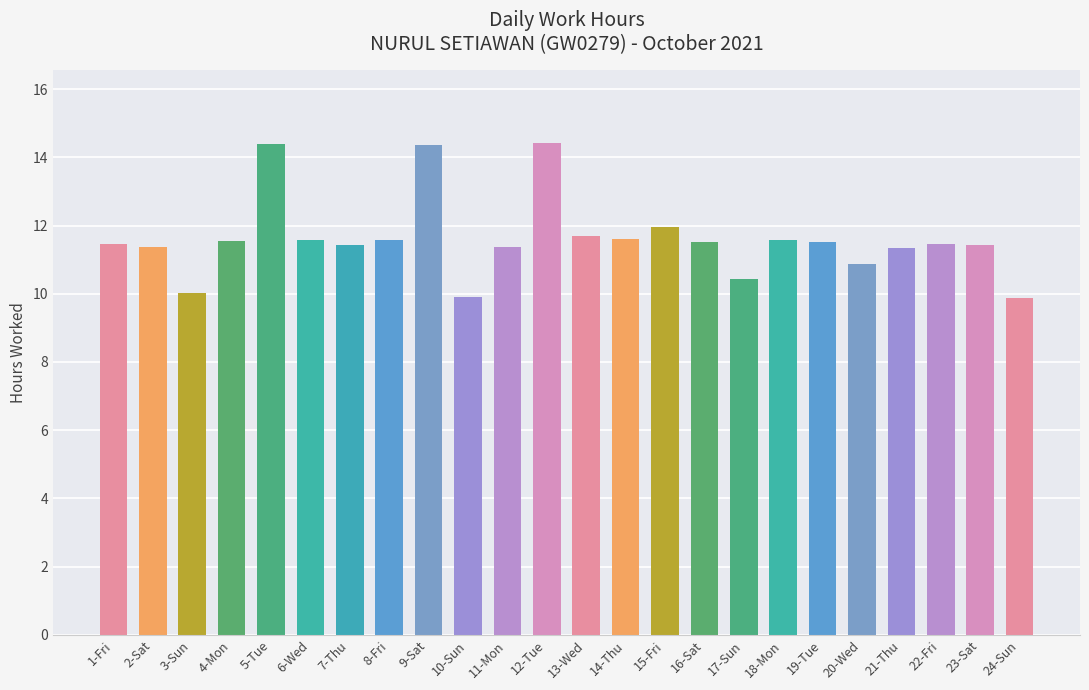

The value at 2-Sat is 11.4. True or false?

True